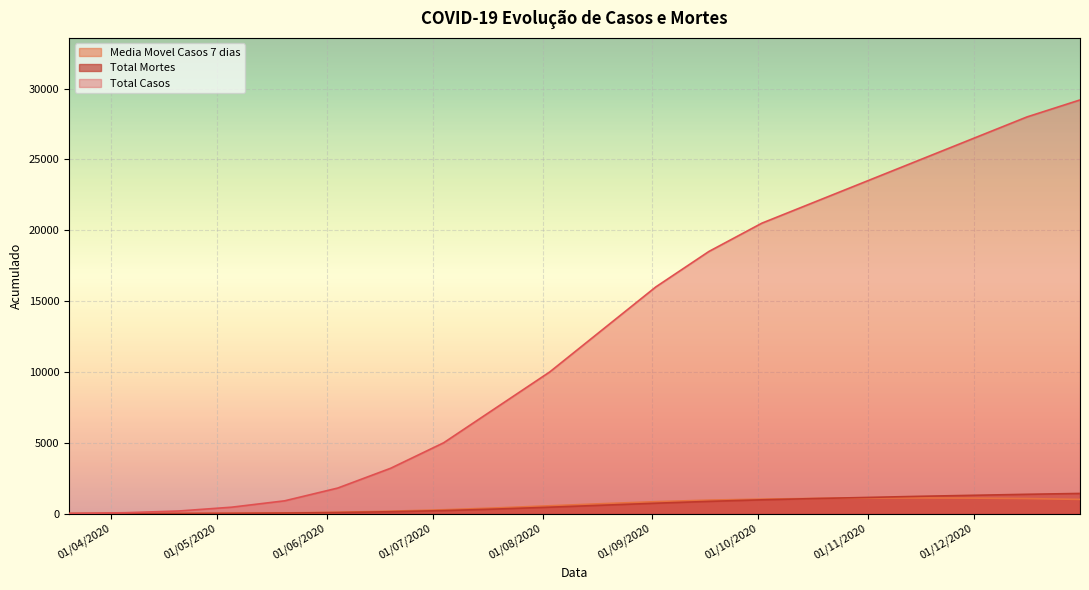

Which series ends up on top after the final intersection of Media Movel Casos 7 dias and Total Mortes?

Total Mortes